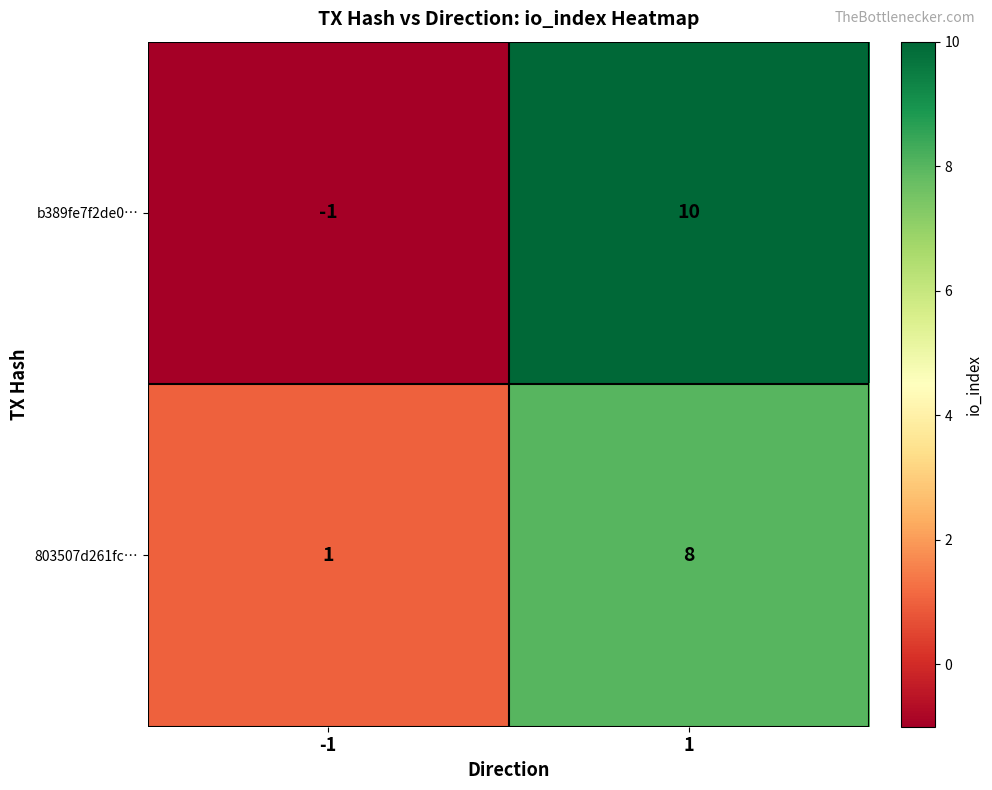

Which series has the widest spread of values?

b389fe7f2de0…